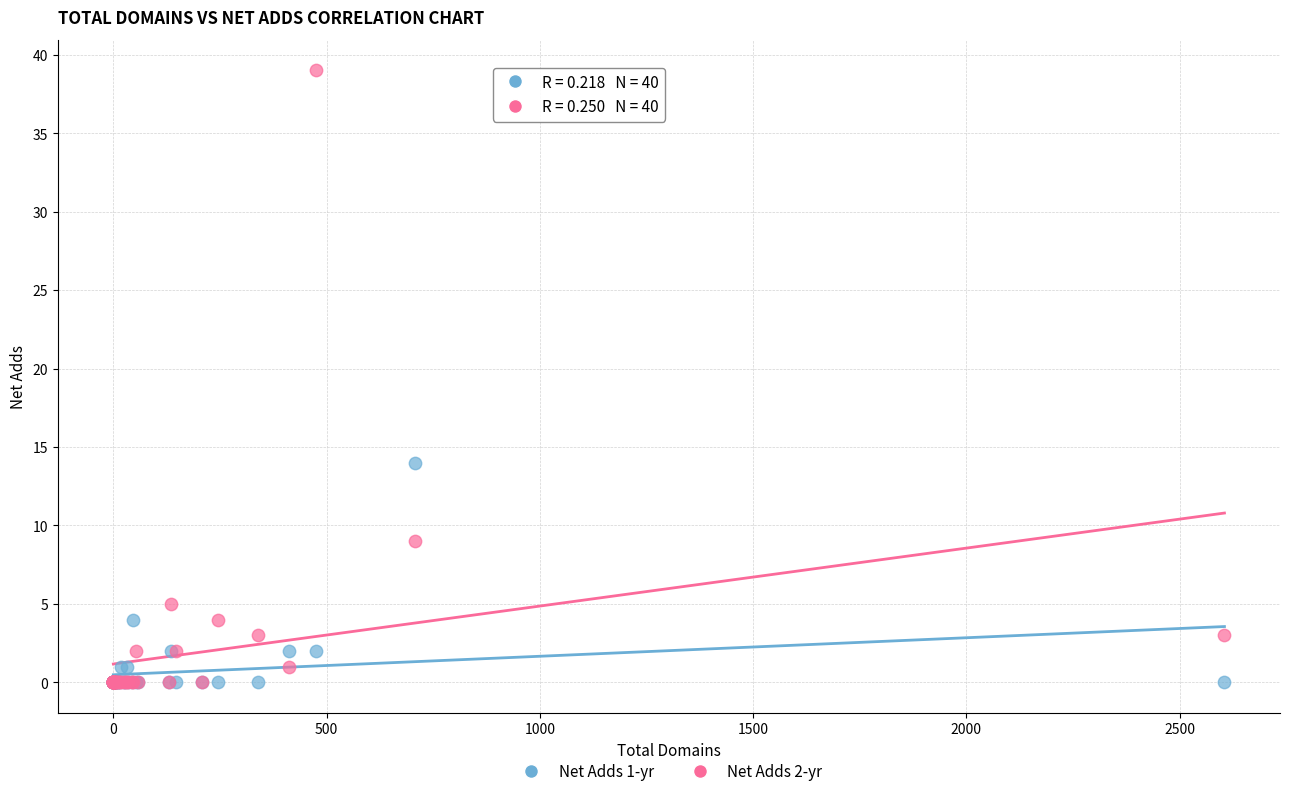

Across all series, what Y value is closest to 19?

14